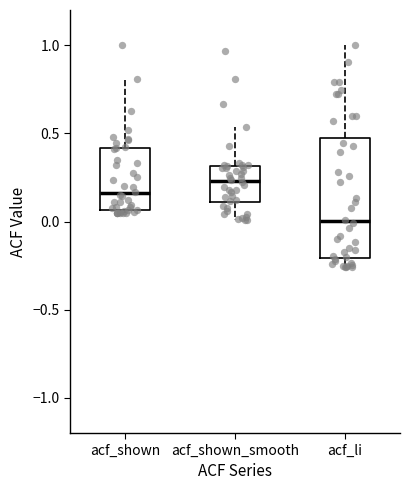

Reading left to right, transcribe this box plot: for each box, give where its median line is, the range the box spans, and where its two whiskers end, as read against the y-axis. The values are not printed on the chart, so give them approximately, as read against the axis.

acf_shown: median 0.15, box 0.05 to 0.40, whiskers 0.05 (just below the box's lower edge) to 0.80
acf_shown_smooth: median 0.25, box 0.10 to 0.30, whiskers 0.00 to 0.55
acf_li: median 0.00, box -0.20 to 0.50, whiskers -0.25 to 1.00